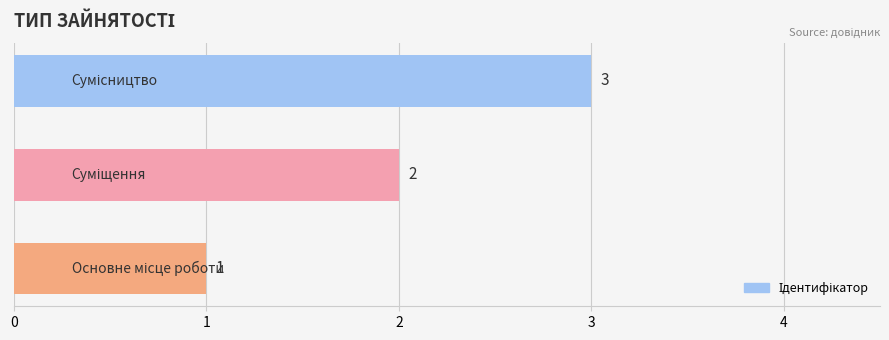

Count the values in the range 1 to 3.

3